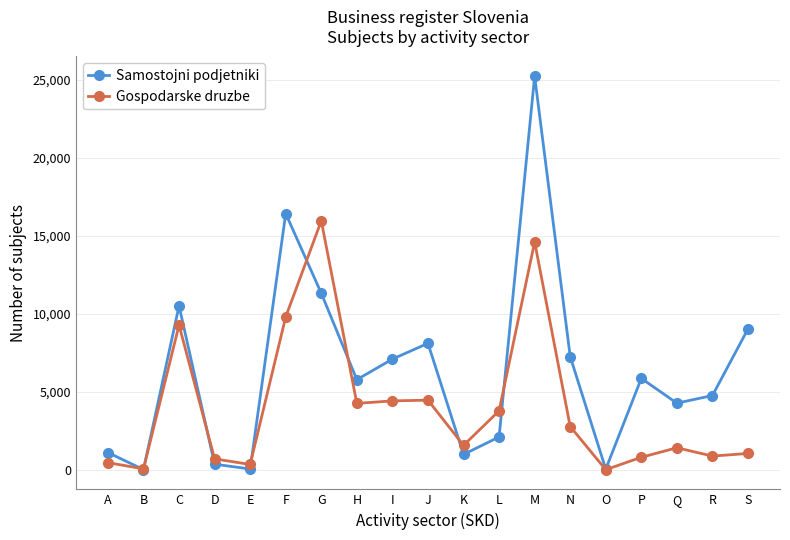

At how many categories does at least one series exceed 22077?

1